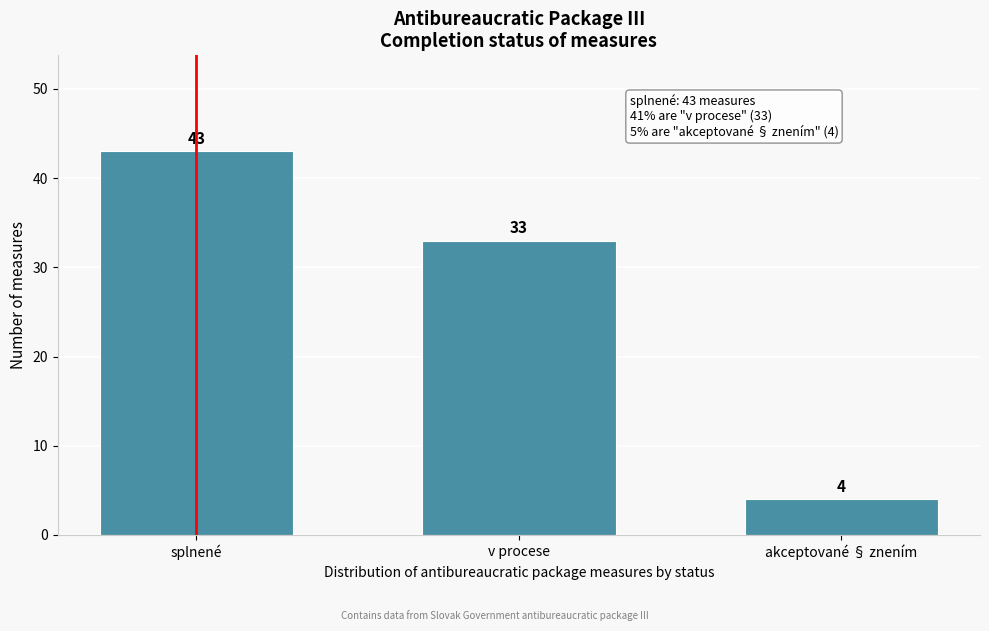

Reading left to right, transcribe all the data shown in this chart.

splnené=43	v procese=33	akceptované § znením=4